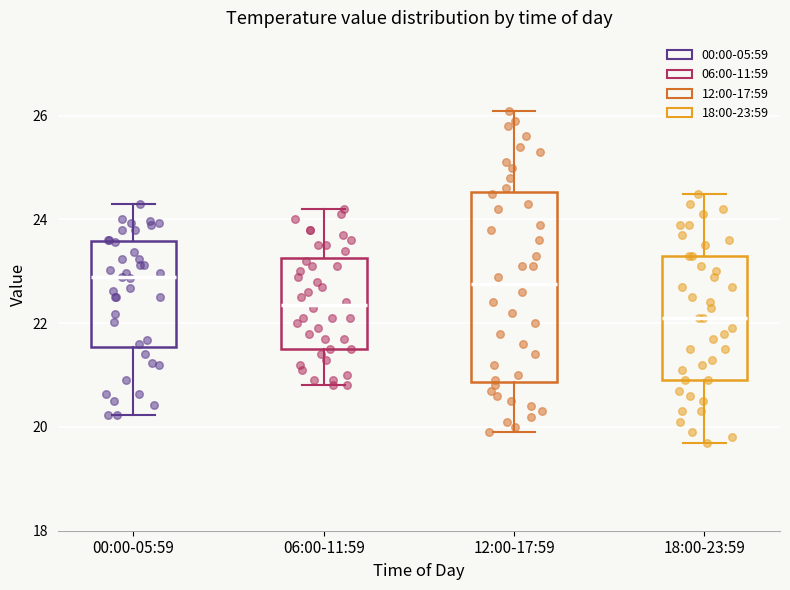

Reading left to right, read every box against the y-axis: the position of its median line, the range the box covers, and the ends of its whiskers. The values are not printed on the chart, so give them approximately, as read against the axis.

00:00-05:59: median 22.8, box 21.6 to 23.6, whiskers 20.2 to 24.4
06:00-11:59: median 22.4, box 21.6 to 23.2, whiskers 20.8 to 24.2
12:00-17:59: median 22.8, box 20.8 to 24.6, whiskers 20.0 to 26.2
18:00-23:59: median 22.2, box 21.0 to 23.4, whiskers 19.8 to 24.6